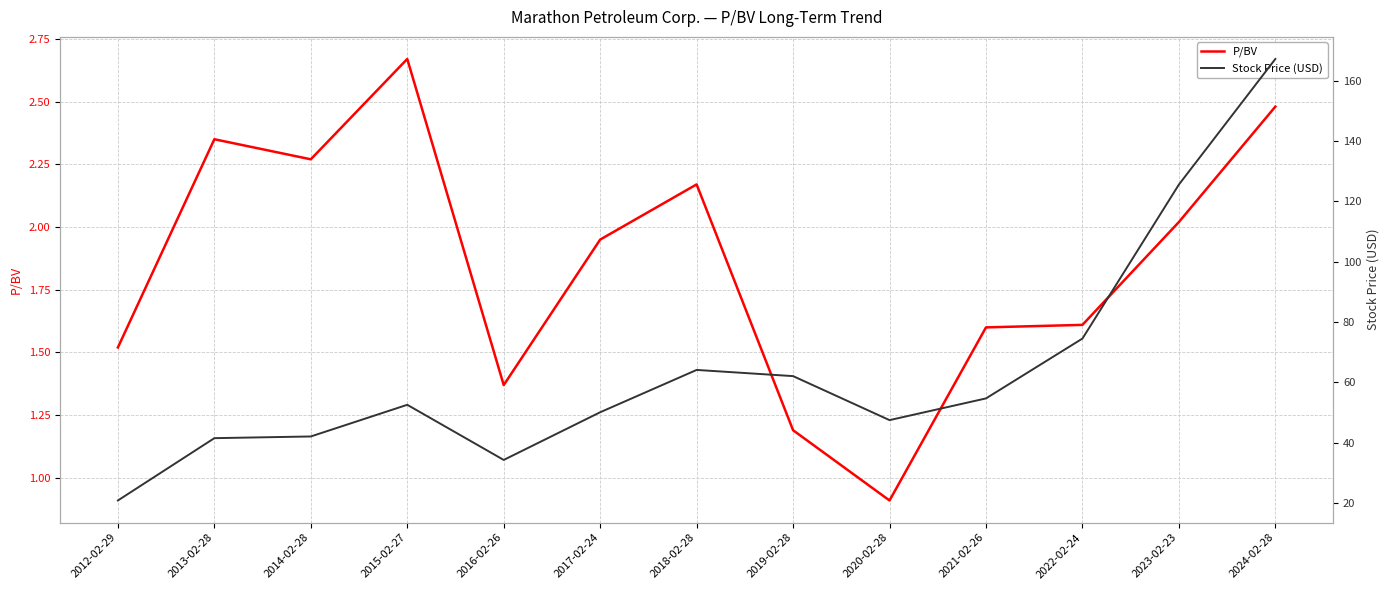

True or false: Stock Price (USD) and P/BV intersect in this chart.

False